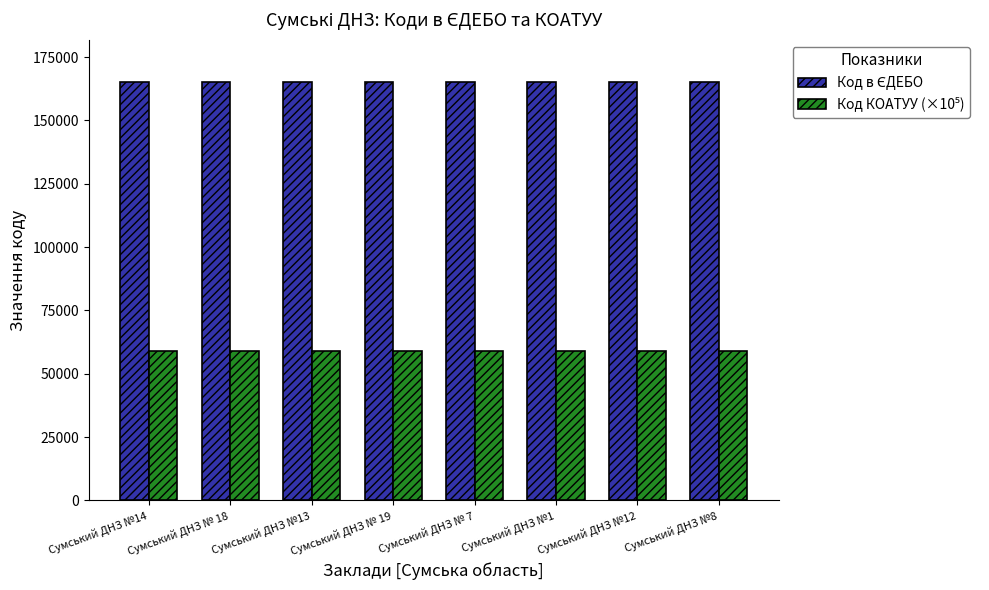

At how many categories does at least one series exceed 136566?

8